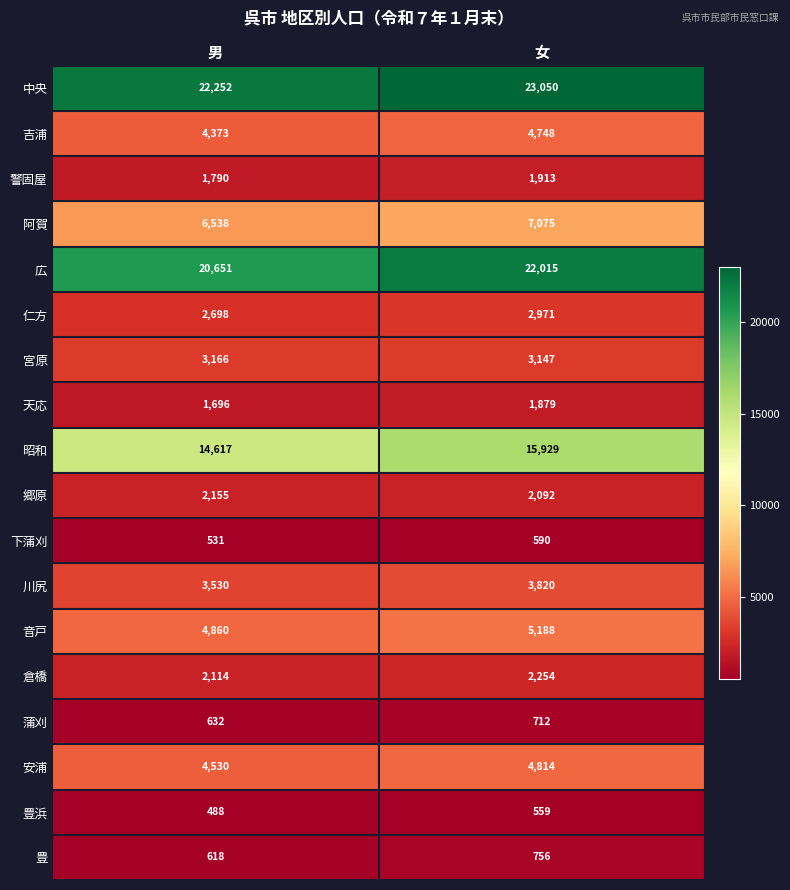

Which series has the largest total across all categories?

中央